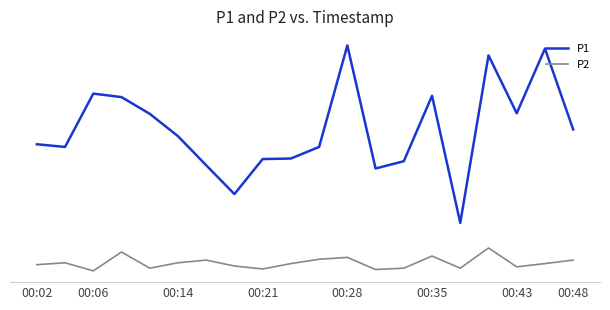

What are all the series names shown in the legend?

P1, P2